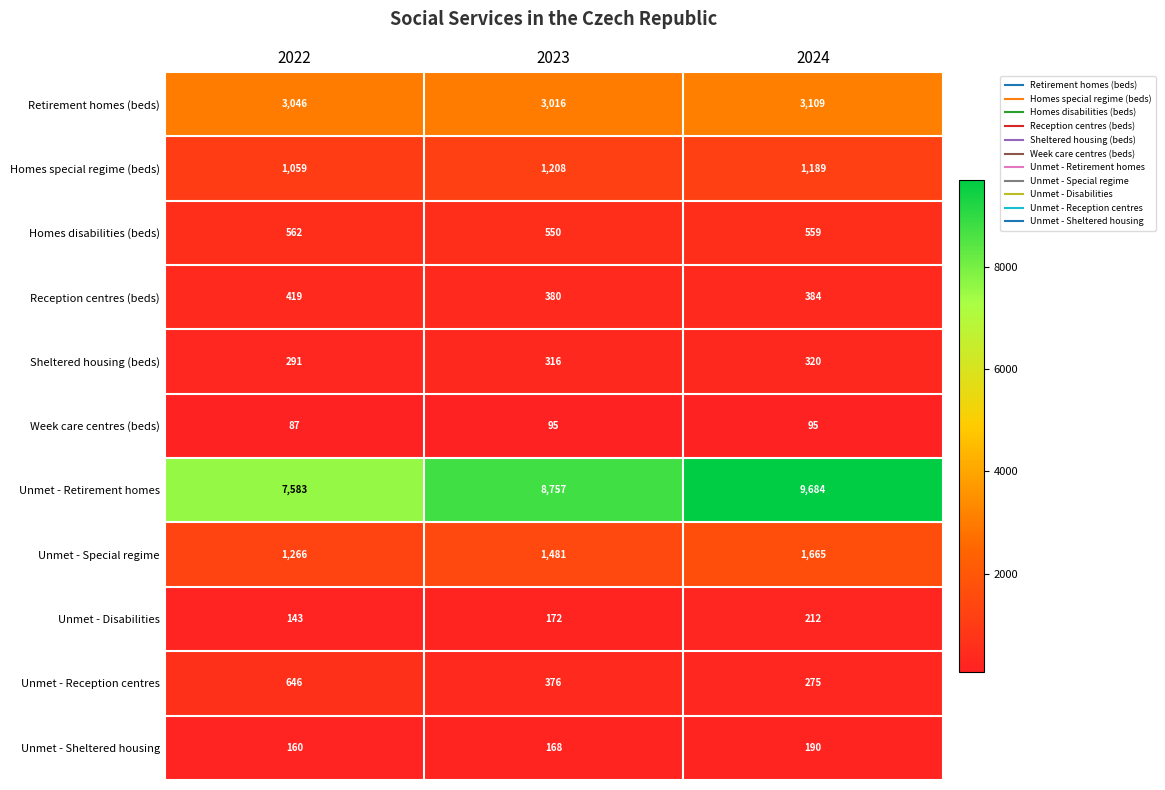

The Unmet - Reception centres series shows 275 at 2024. True or false?

True